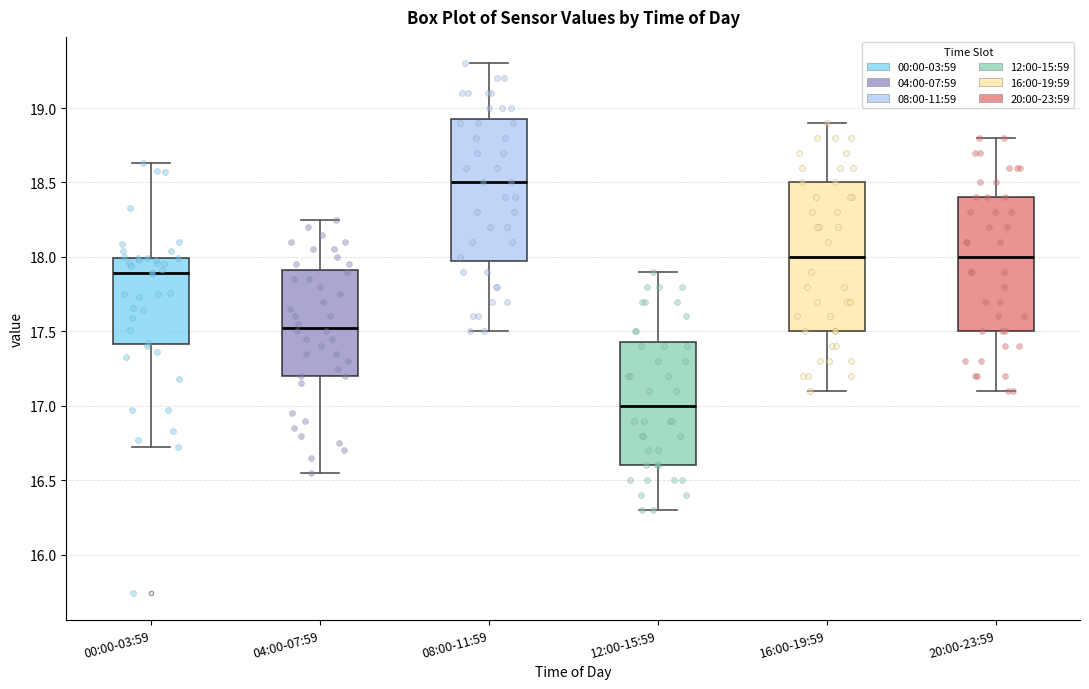

Reading left to right, read every box against the y-axis: the position of its median line, the range the box covers, and the ends of its whiskers. The values are not printed on the chart, so give them approximately, as read against the axis.

00:00-03:59: median 17.90, box 17.40 to 18.00, whiskers 16.70 to 18.65
04:00-07:59: median 17.55, box 17.20 to 17.90, whiskers 16.55 to 18.25
08:00-11:59: median 18.50, box 18.00 to 18.95, whiskers 17.50 to 19.30
12:00-15:59: median 17.00, box 16.60 to 17.45, whiskers 16.30 to 17.90
16:00-19:59: median 18.00, box 17.50 to 18.50, whiskers 17.10 to 18.90
20:00-23:59: median 18.00, box 17.50 to 18.40, whiskers 17.10 to 18.80